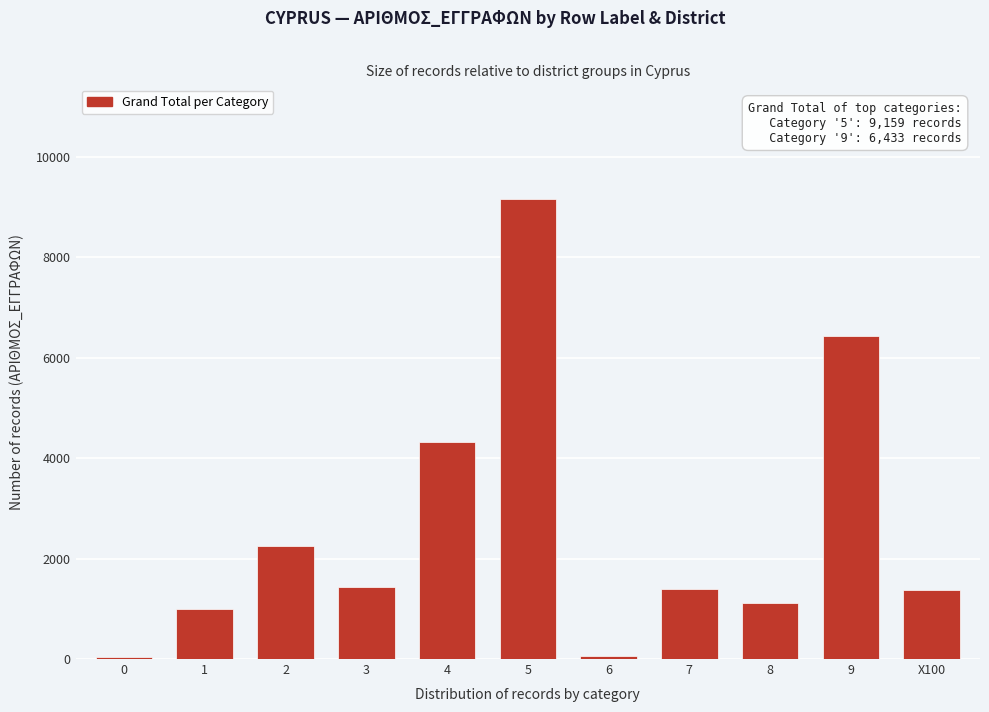

What is the maximum value shown in the chart?

9159